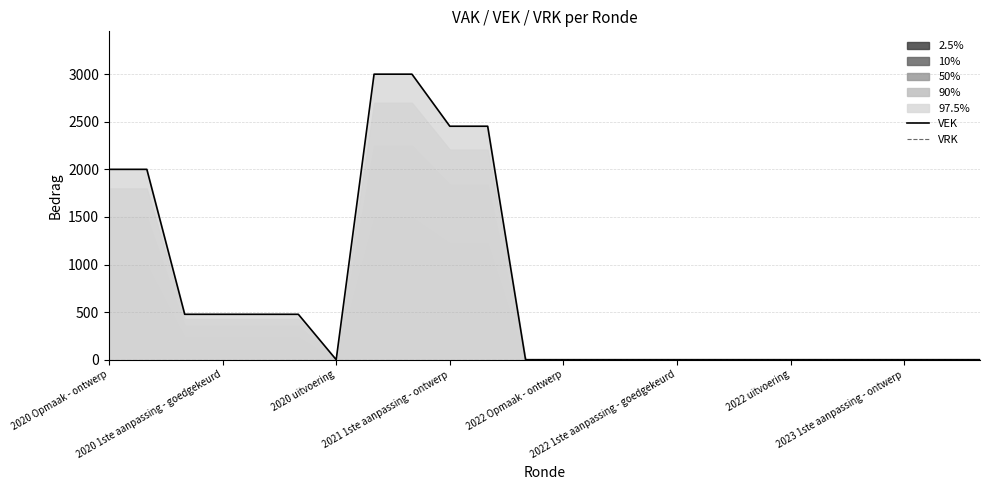

Reading left to right, extract all data points from this chart.

VEK: 2000	2000	477	477	477	477	0	3000	3000	2453	2453	0	0	0	0	0	0	0	0	0	0	0	0	0
VRK: 0	0	0	0	0	0	0	0	0	0	0	0	0	0	0	0	0	0	0	0	0	0	0	0